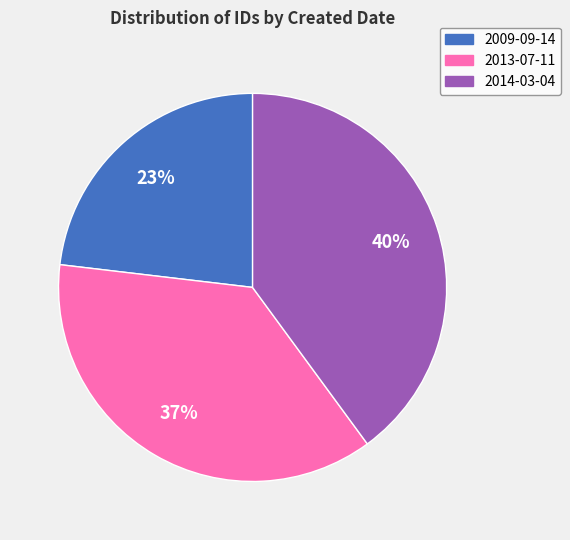

Which category has the biggest portion of the pie?

2014-03-04